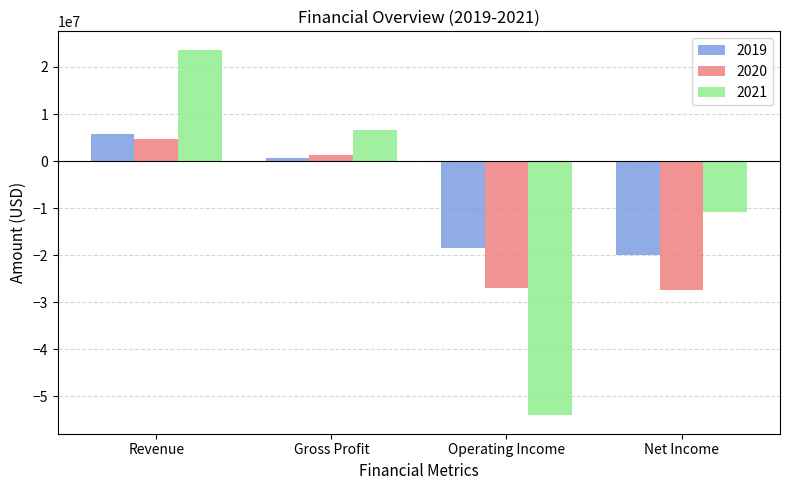

Reading left to right, extract all data points from this chart.

2019: Revenue=5846000	Gross Profit=552000	Operating Income=-18399000	Net Income=-19857000
2020: Revenue=4785000	Gross Profit=1289000	Operating Income=-26896000	Net Income=-27392000
2021: Revenue=23692000	Gross Profit=6641000	Operating Income=-54061000	Net Income=-10858000